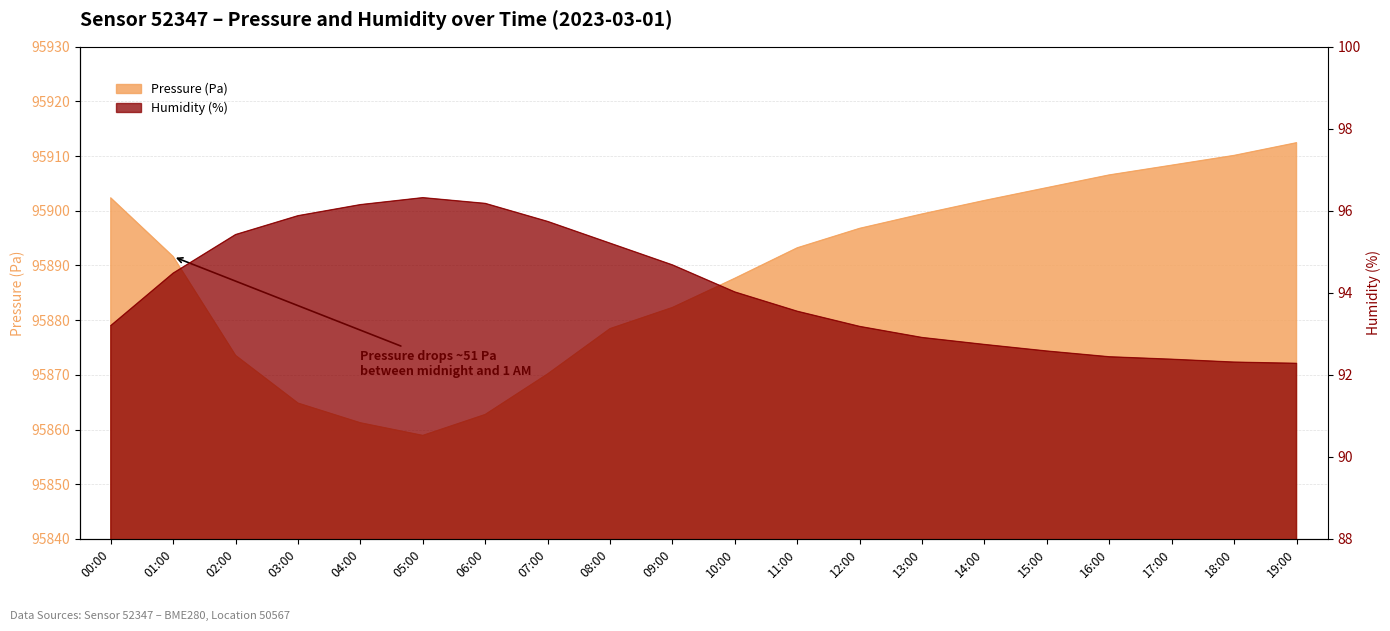

At how many categories does at least one series exceed 29960?

20